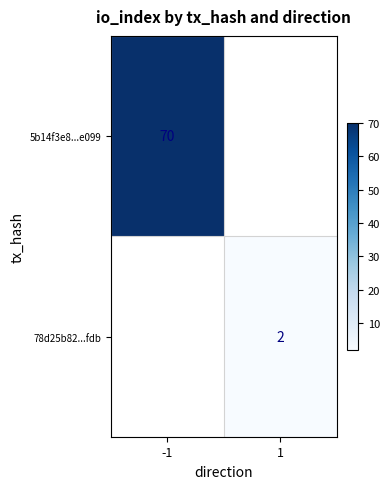

Is it true that 5b14f3e8...e099 equals 70 at -1?

True